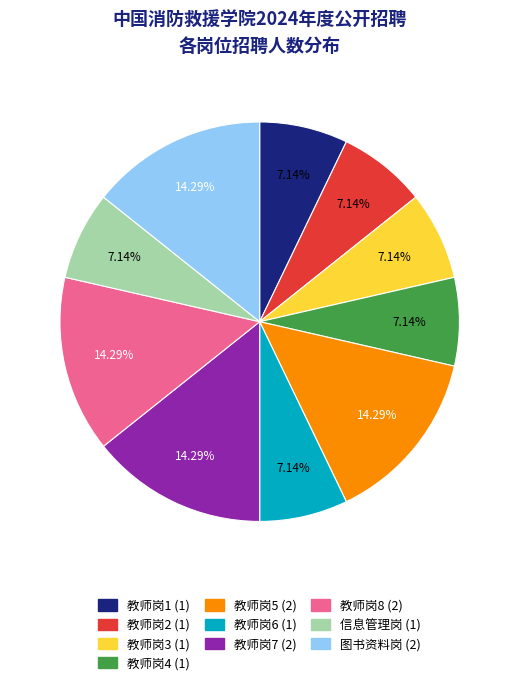

To the nearest percent, what is the difference between the 教师岗8 and 信息管理岗 slice percentages?

7%